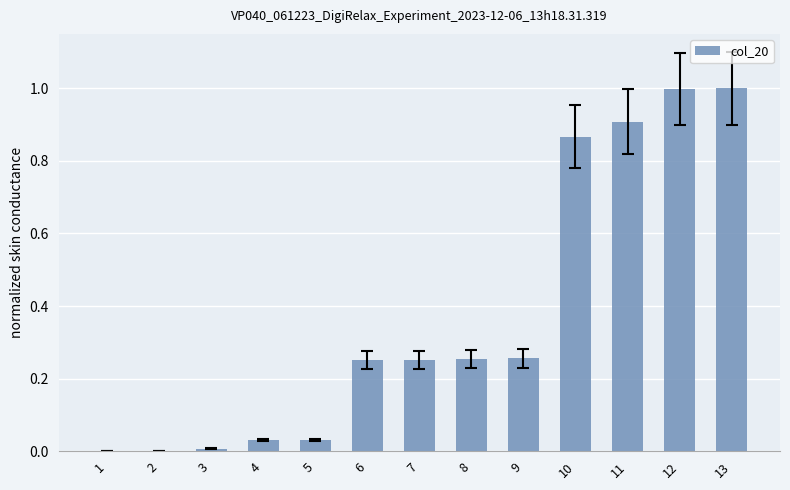

What is the sum of all values?

4.9